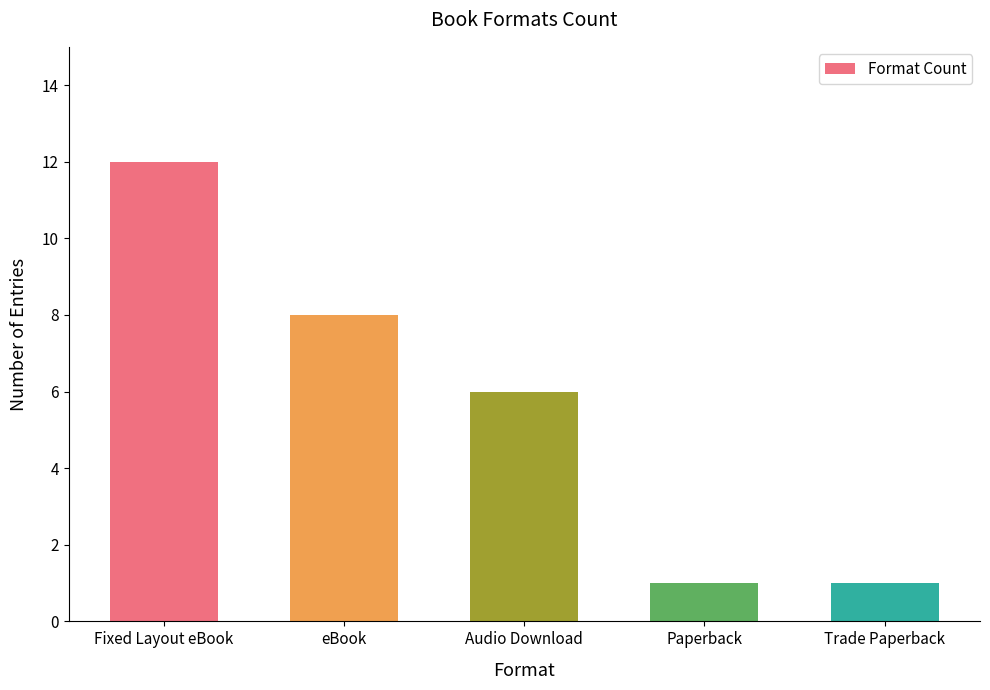

What is the average value?

6